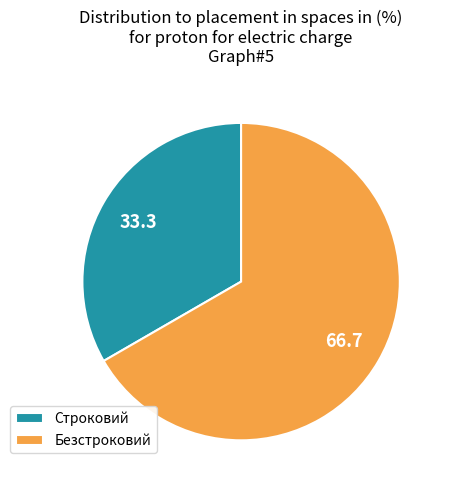

How many segments does this pie chart have?

2